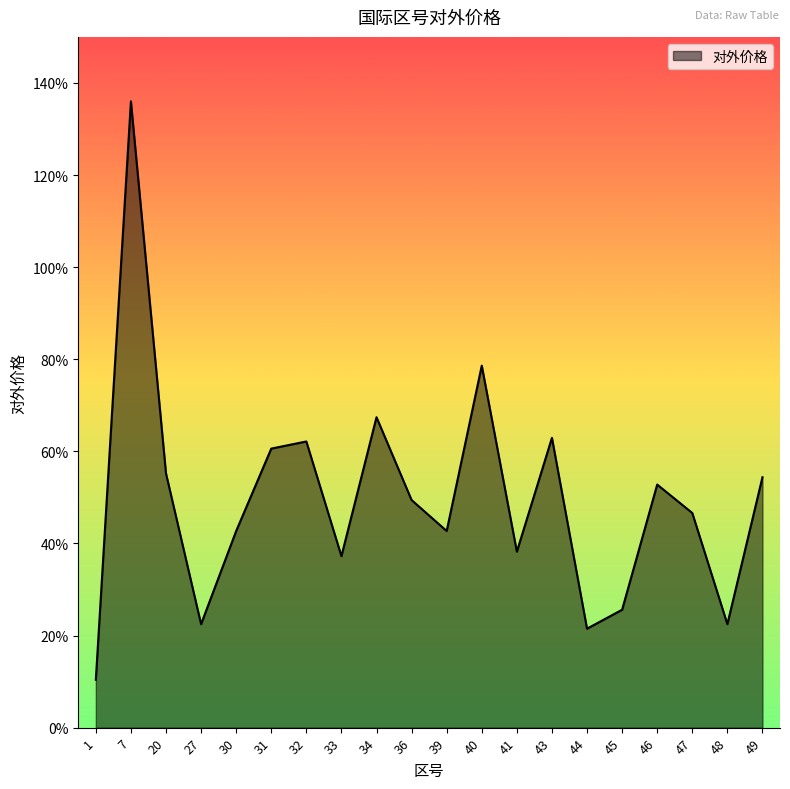

Where is the first local minimum?

27